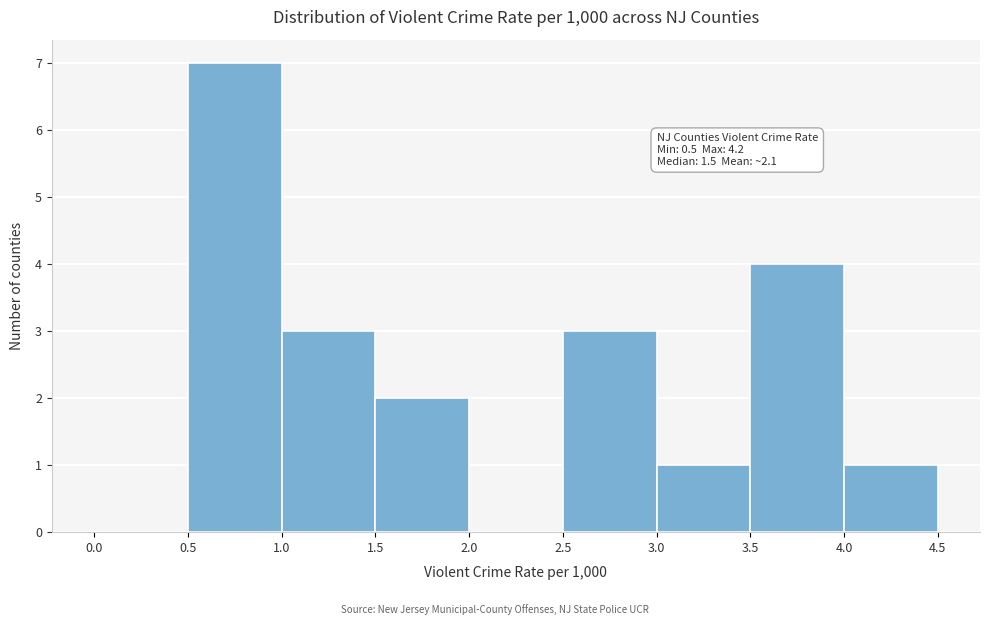

Over which range of the x-axis is the bar tallest?

0.5 to 1.0